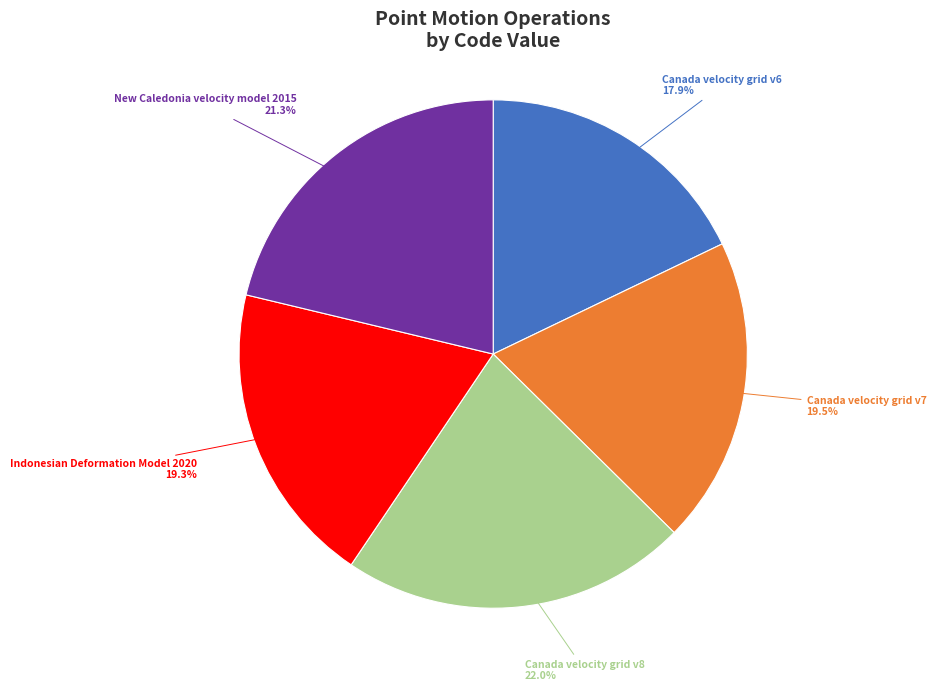

Does any single category account for the majority?

No